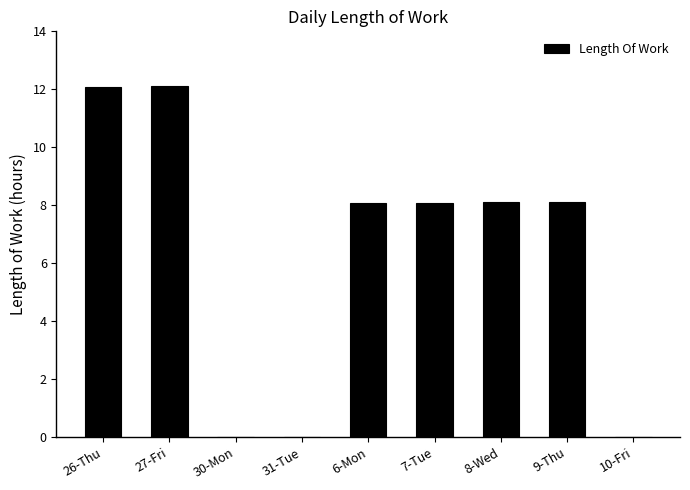

What is the maximum value shown in the chart?

12.1